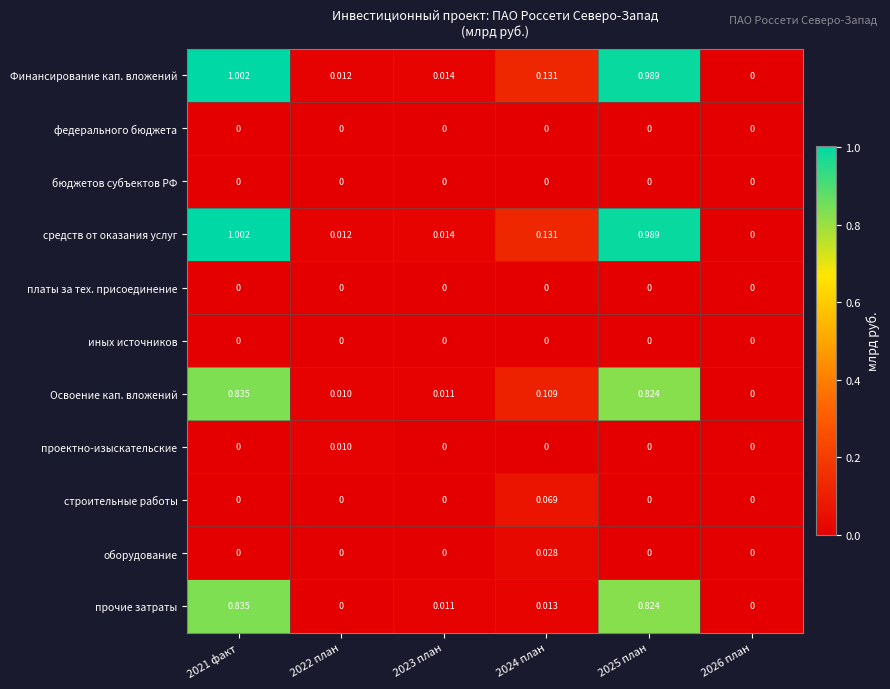

Which category has the lowest value across all series?

2026 план